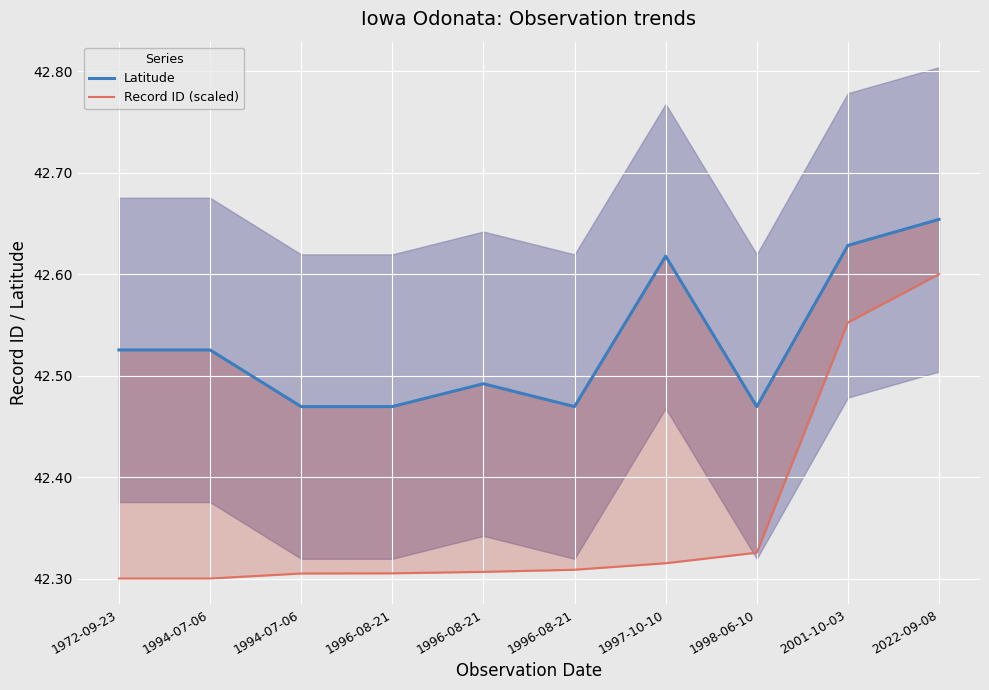

Which series changed the most between 1996-08-21 and 1997-10-10?

Latitude